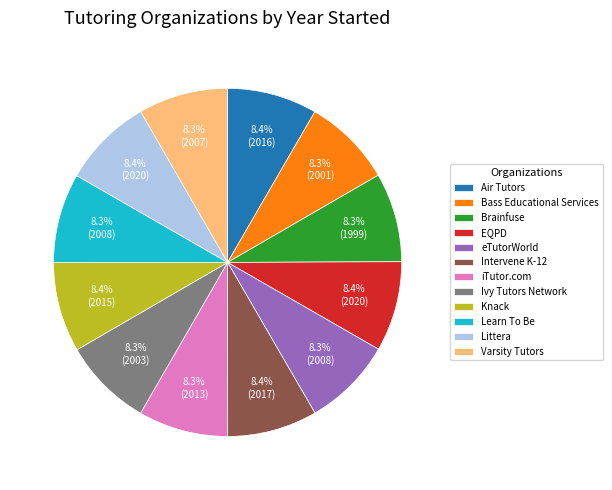

What percentage is the Bass Educational Services slice, to the nearest percent?

8%